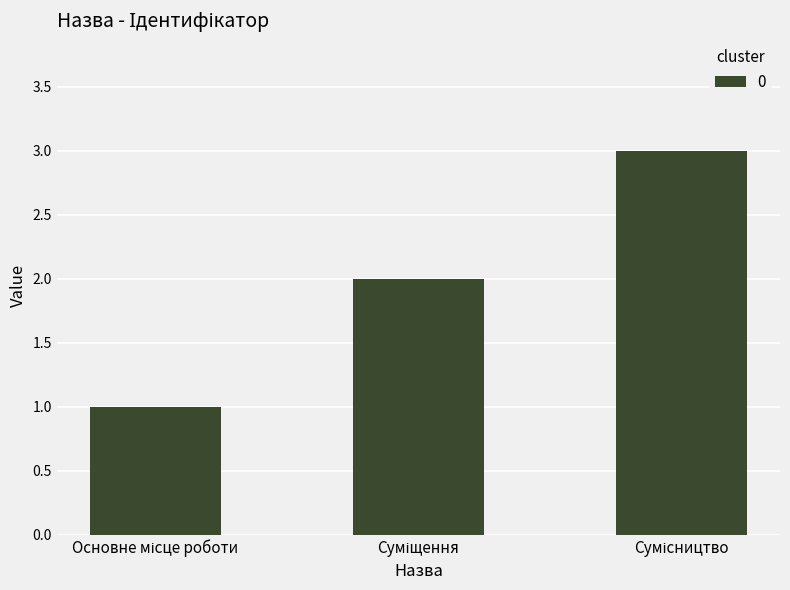

What is the sum of all values?

6